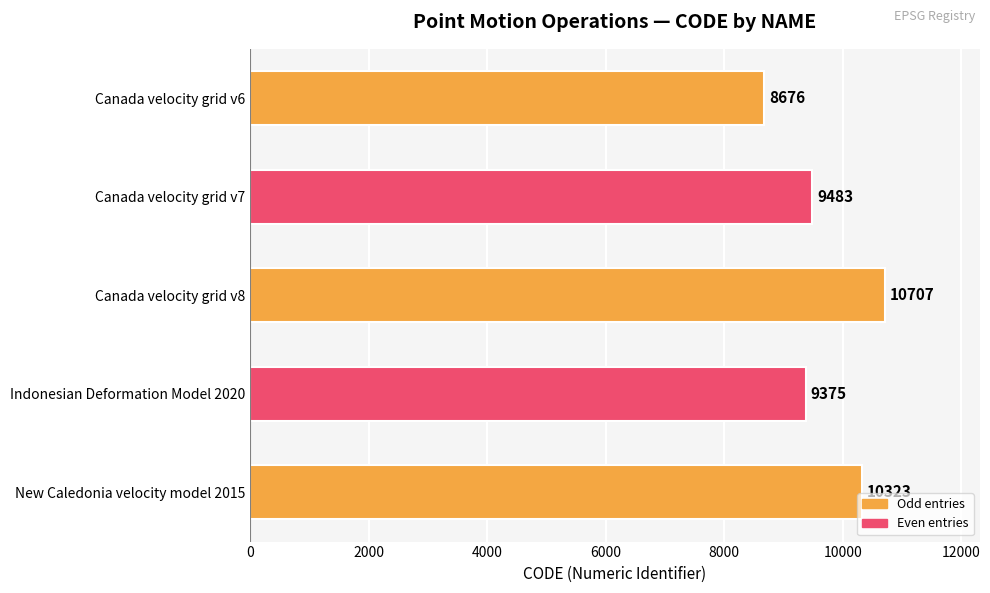

What is the label of the 3rd bar from the top?

Canada velocity grid v8